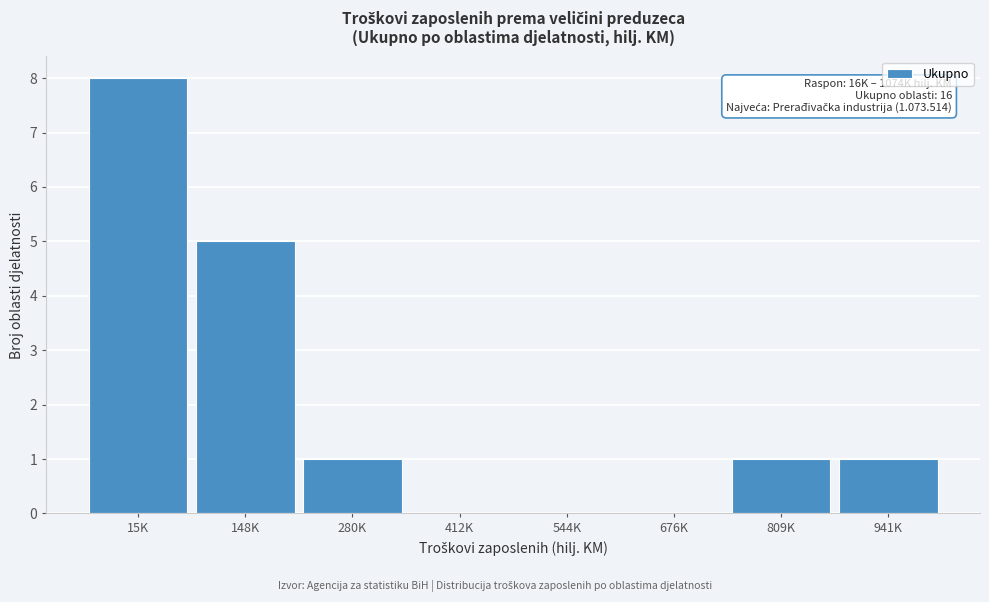

Reading right to left, extract all data points from this chart.

941K=1	809K=1	676K=0	544K=0	412K=0	280K=1	148K=5	15K=8